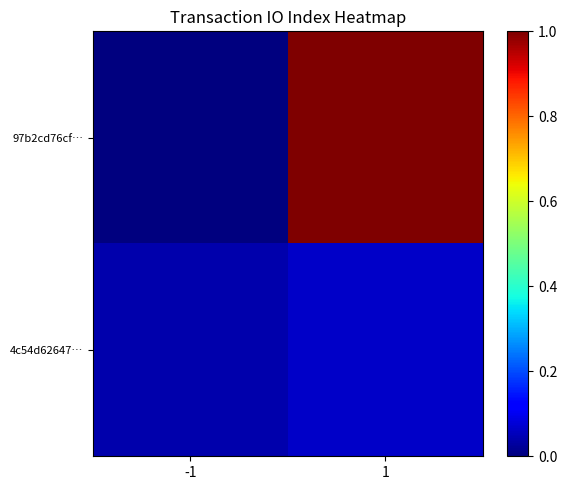

Between -1 and 1, which series saw the biggest shift?

97b2cd76cf…